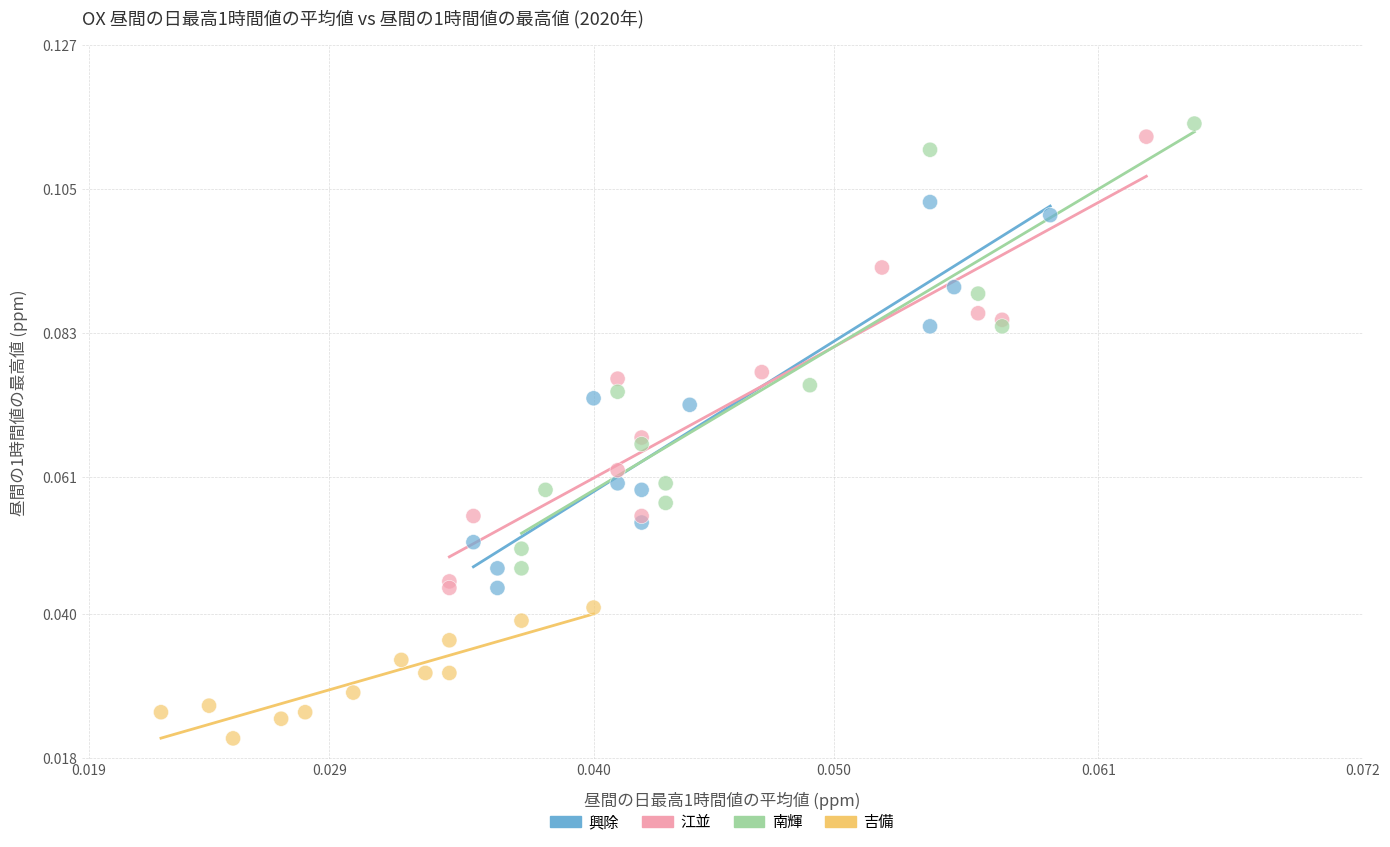

Which series reaches the minimum Y coordinate?

吉備